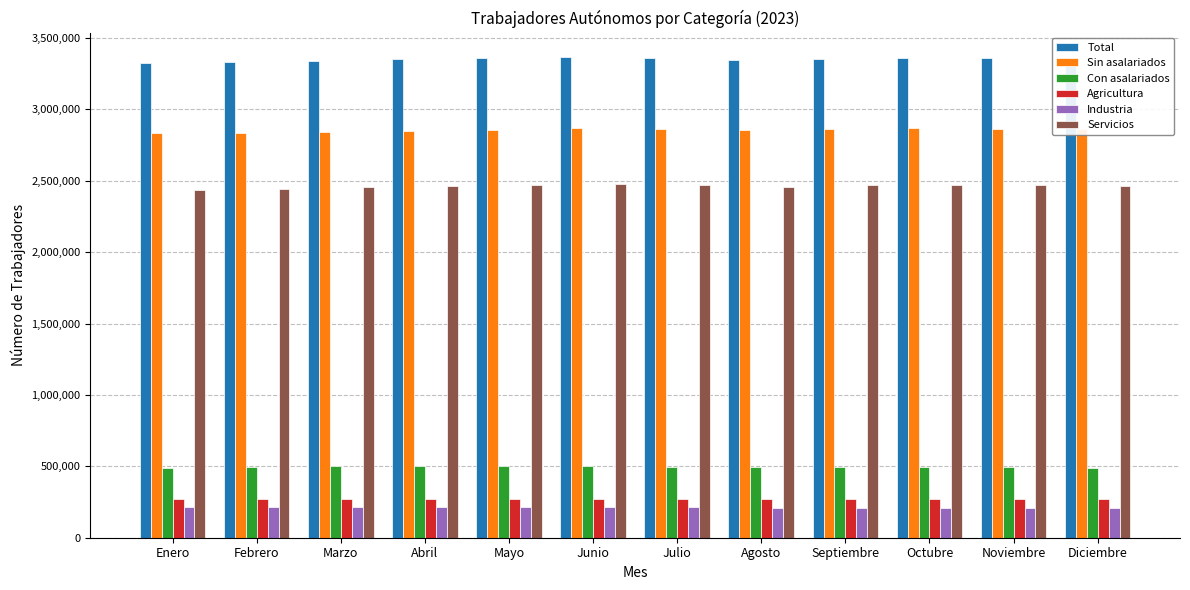

List the series in order of their peak value, highest first.

Total, Sin asalariados, Servicios, Con asalariados, Agricultura, Industria